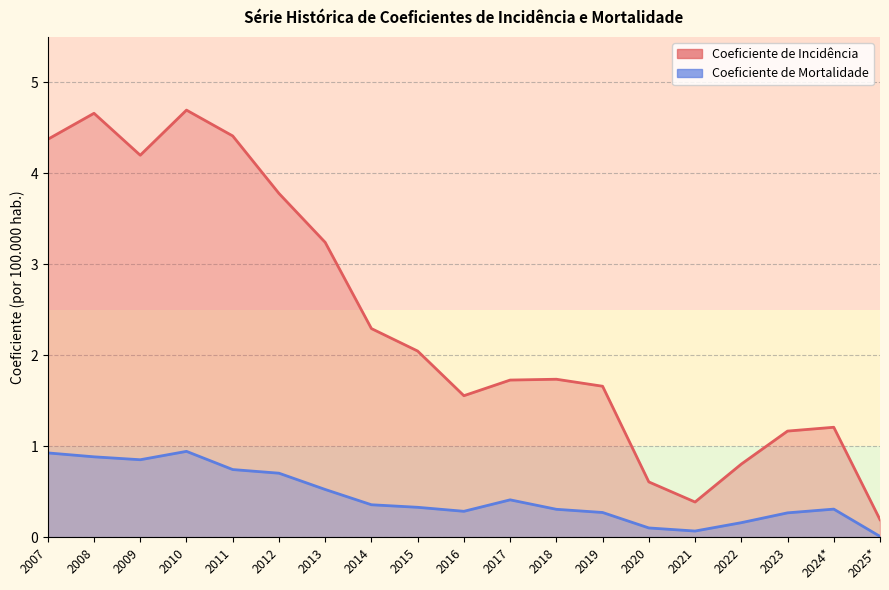

True or false: Coeficiente de Mortalidade has a value of 0.2 at 2022.

True